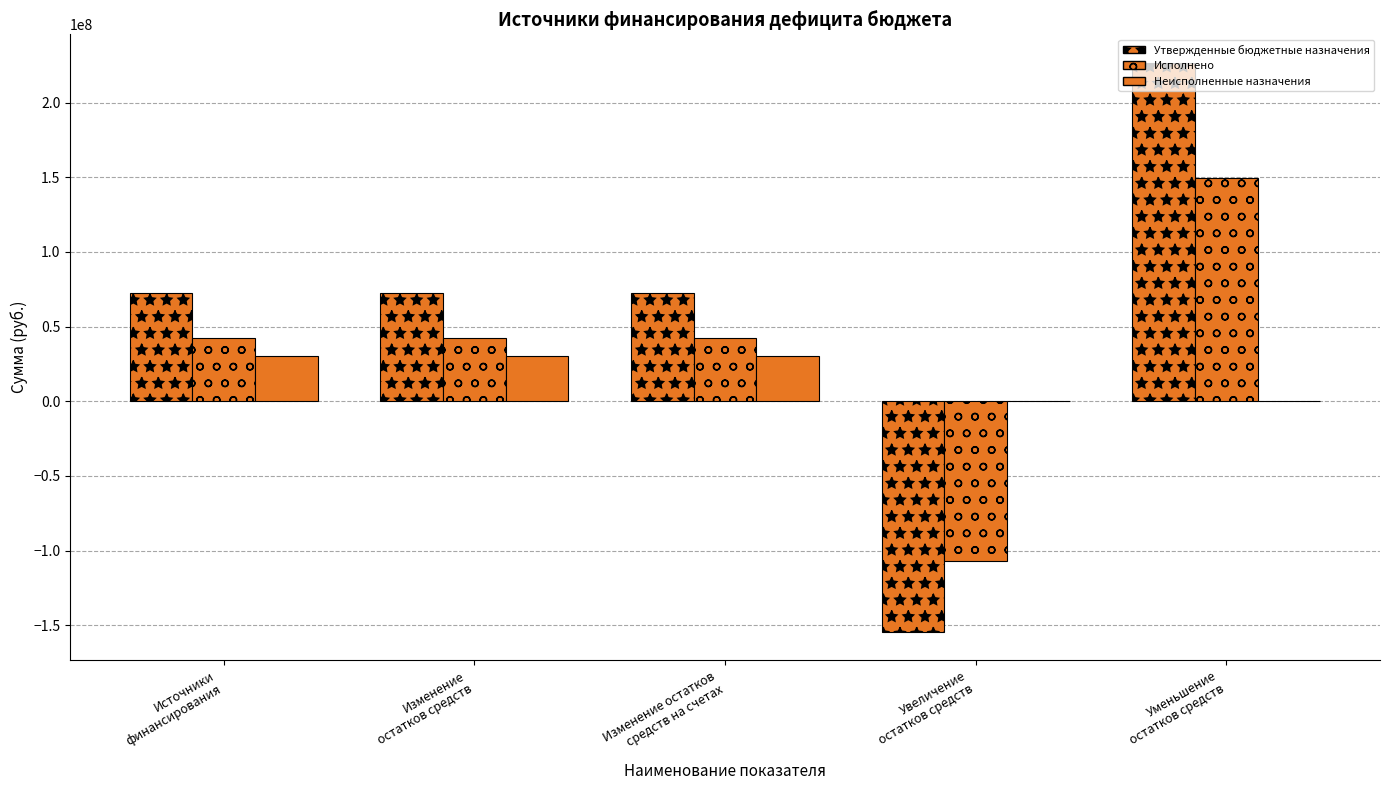

How many positive values does the Утвержденные бюджетные назначения series have?

4